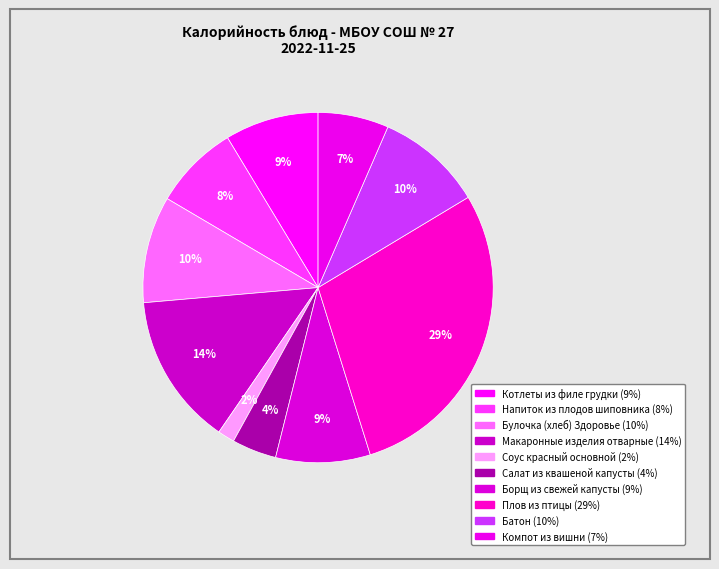

Is there any slice that represents more than half of the pie?

No